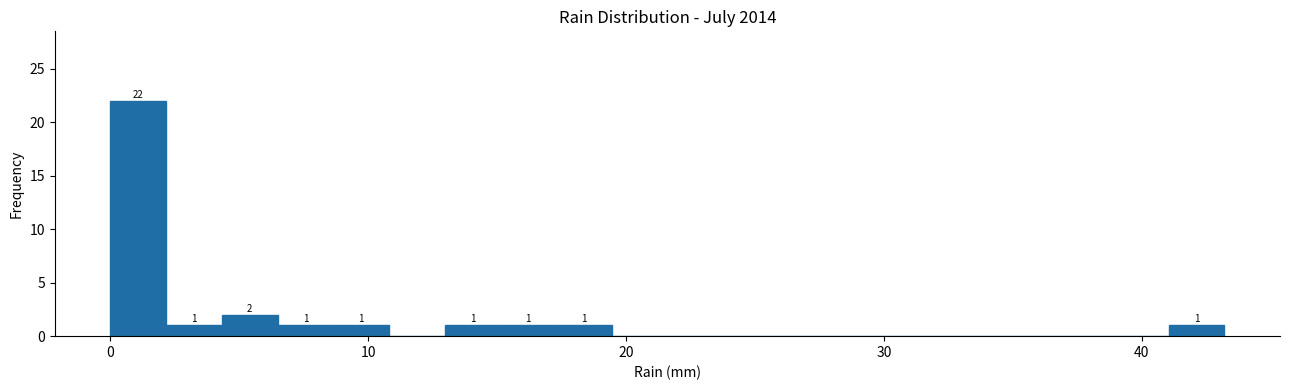

Around what value on the x-axis is the tallest bar? Give the approximate position of its centre, as read against the axis.

1